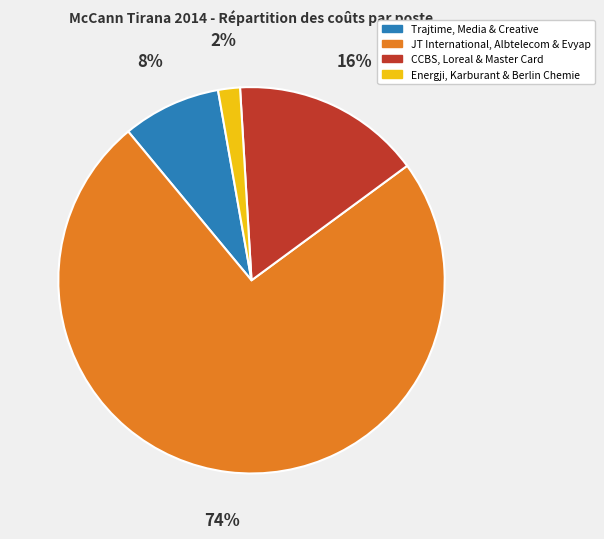

To the nearest percent, what is the difference between the largest and smallest slice percentages?

72%